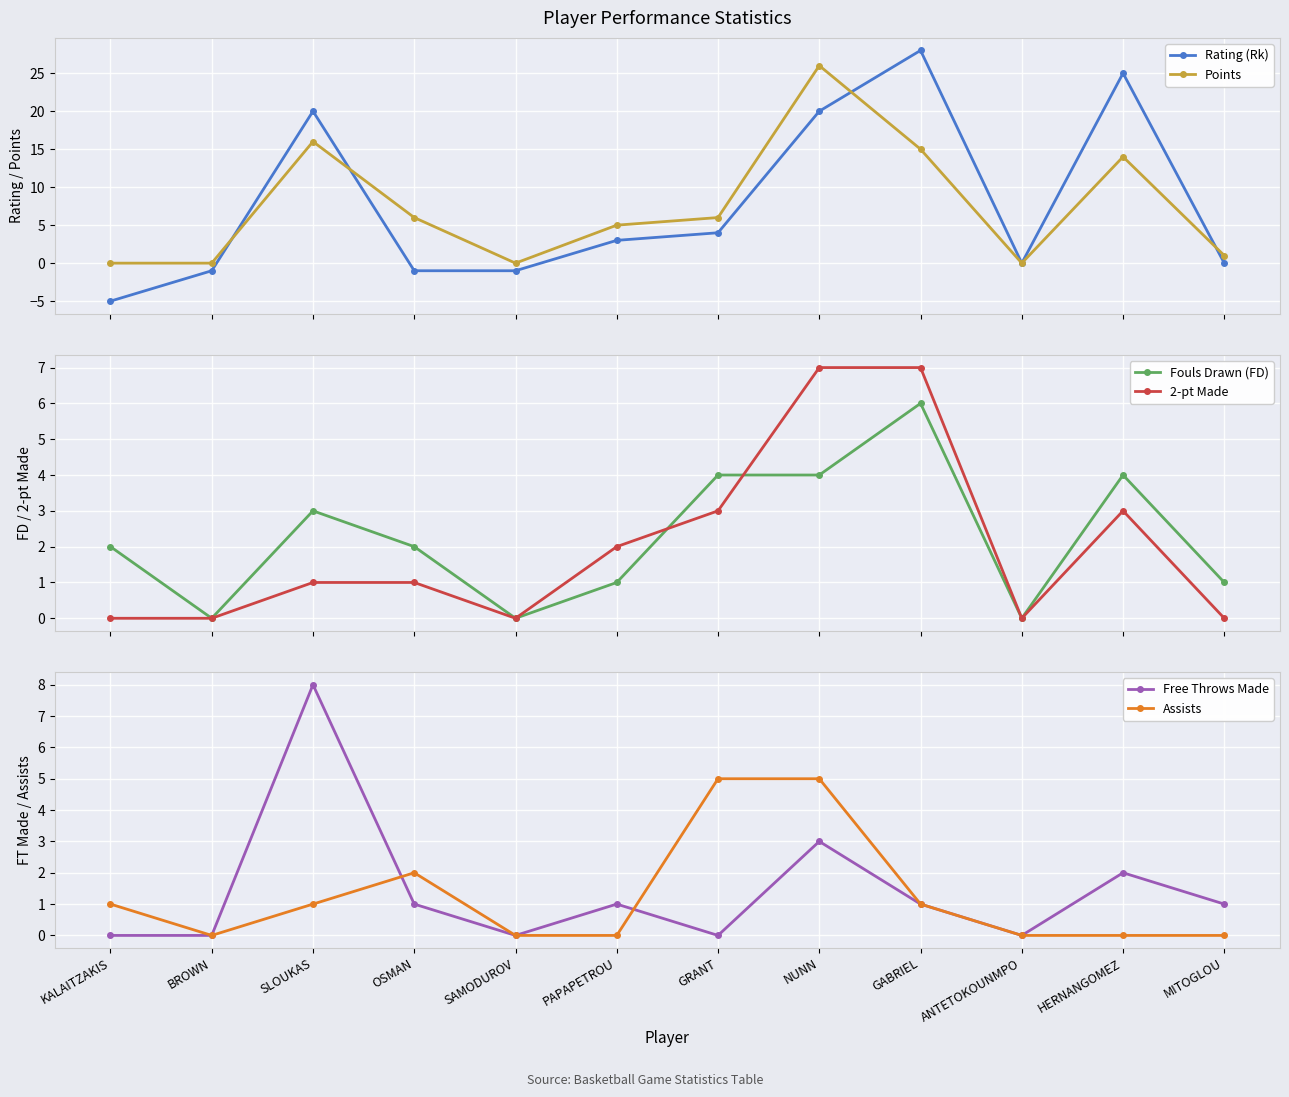

What position from the right is NUNN?

5